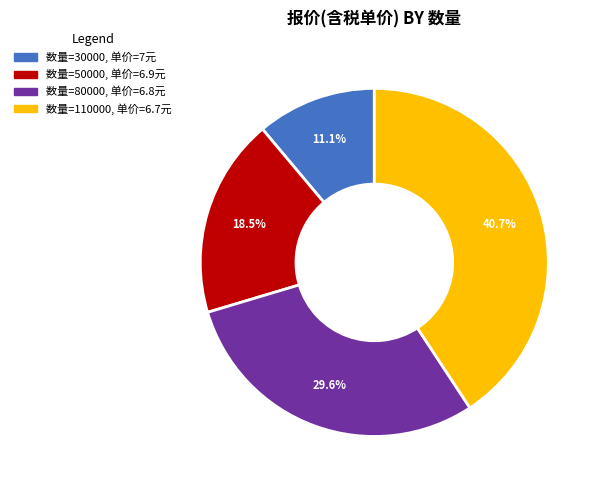

What is the ratio of the value at 数量=110000, 单价=6.7元 to the value at 数量=50000, 单价=6.9元?

2.2